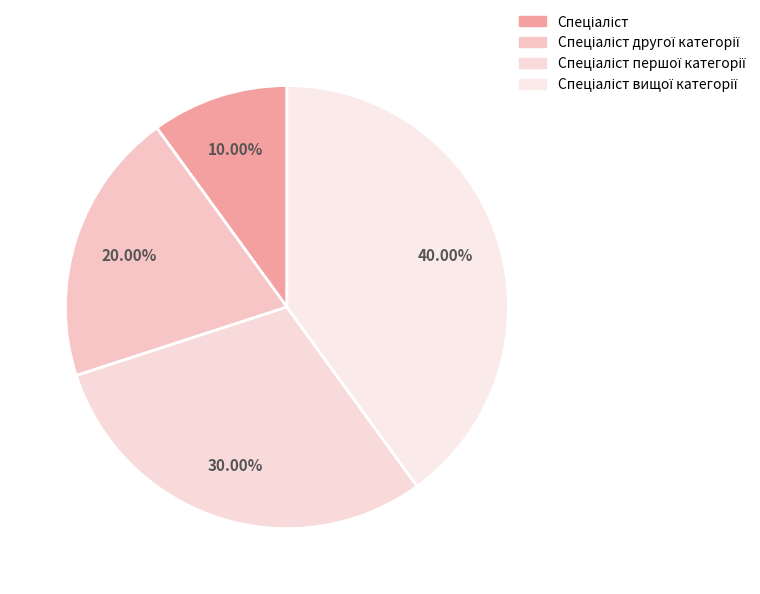

How many slices are in this pie chart?

4